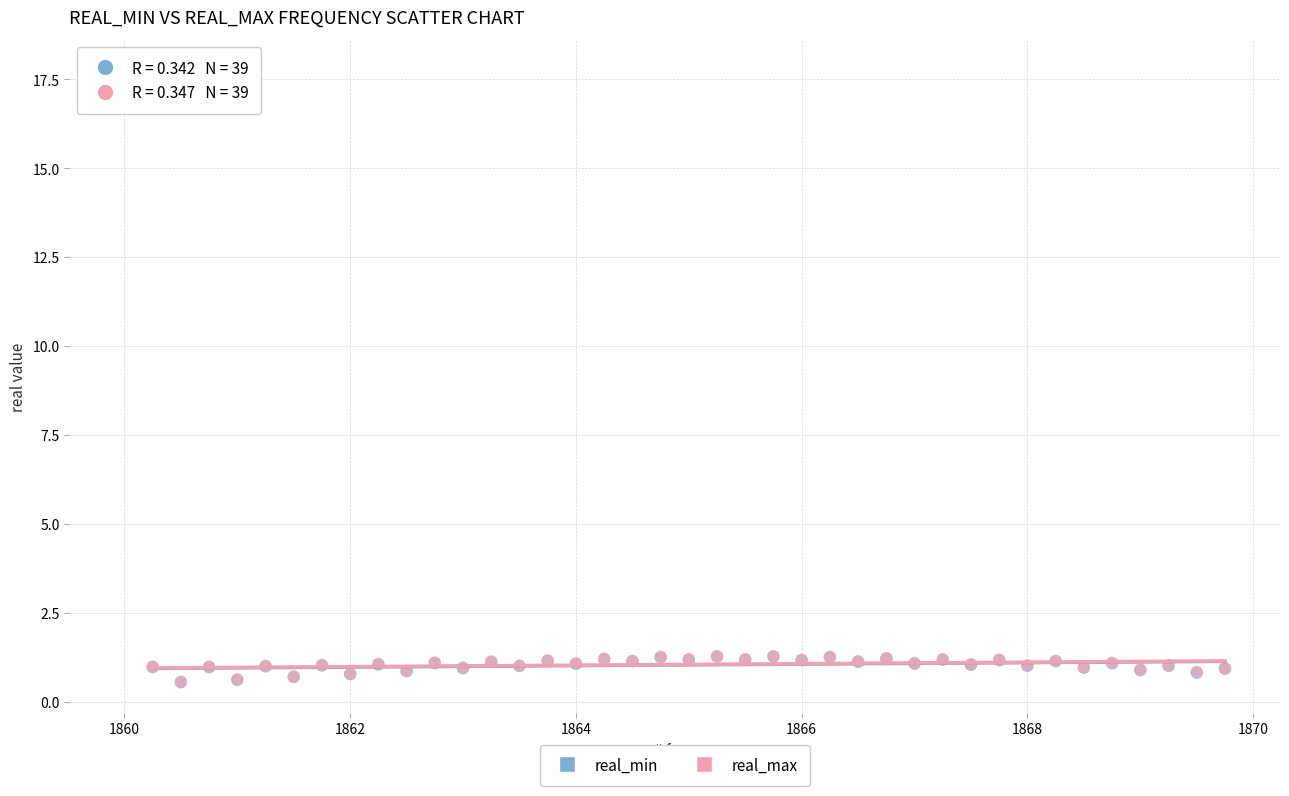

What are all the series names shown in the legend?

real_min, real_max